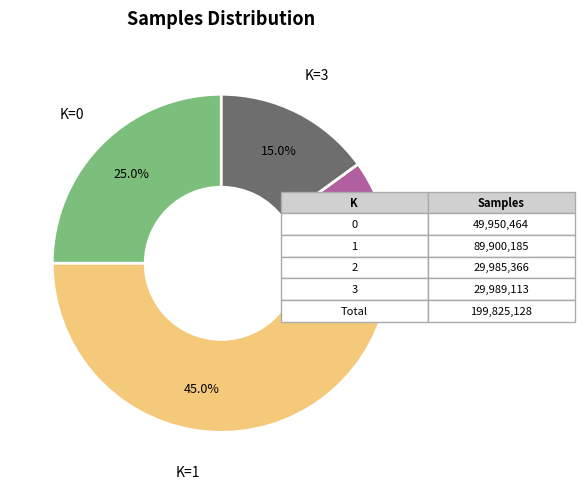

Is there any slice that represents more than half of the pie?

No